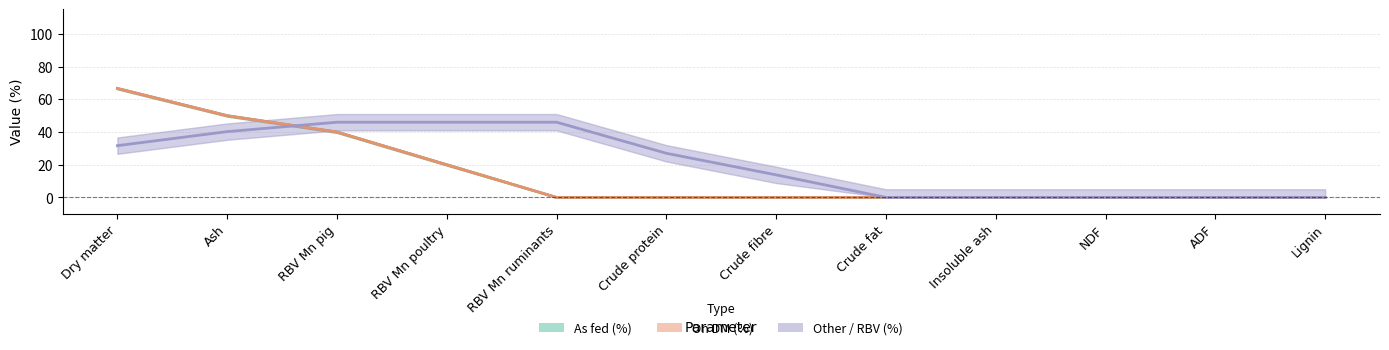

Which series has the widest spread of values?

On DM (%)